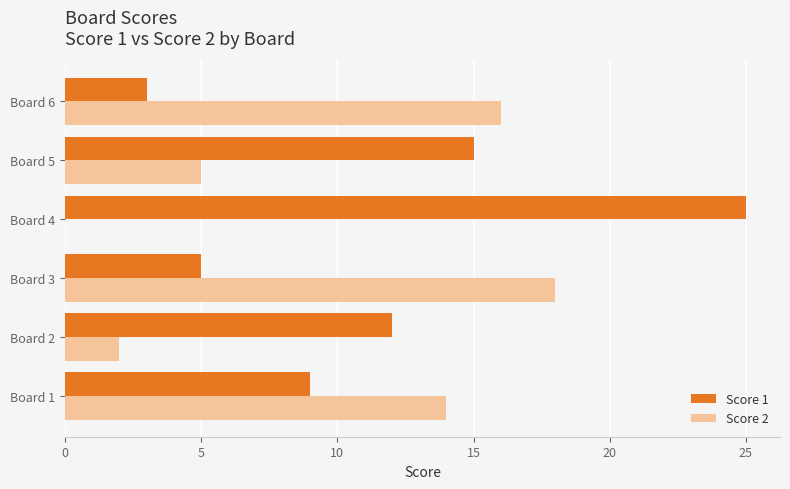

What is the average value of the Score 2 series?

9